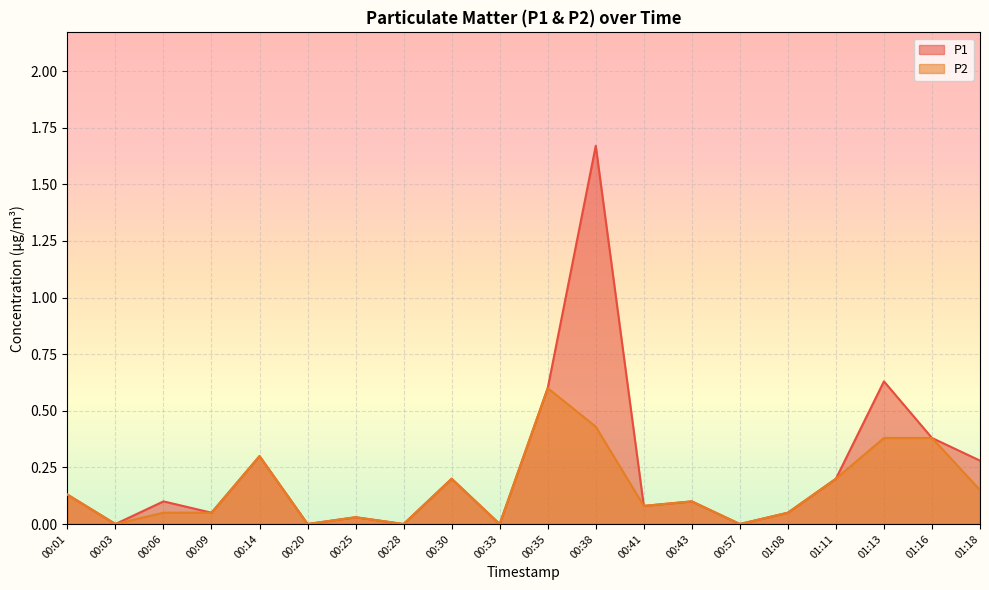

The value of P1 at 00:20 is 0.0. True or false?

True